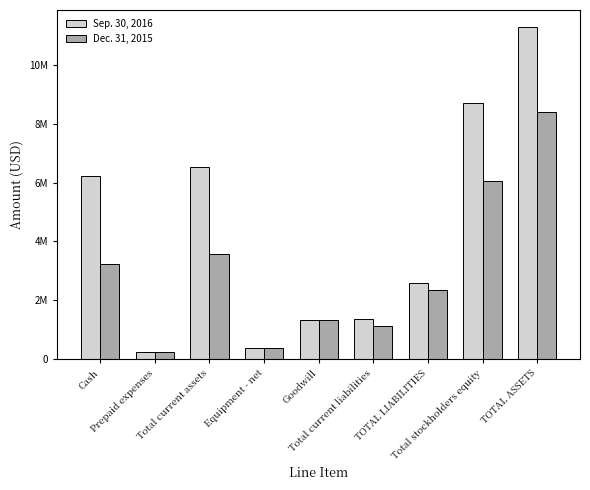

What are all the series names shown in the legend?

Sep. 30, 2016, Dec. 31, 2015